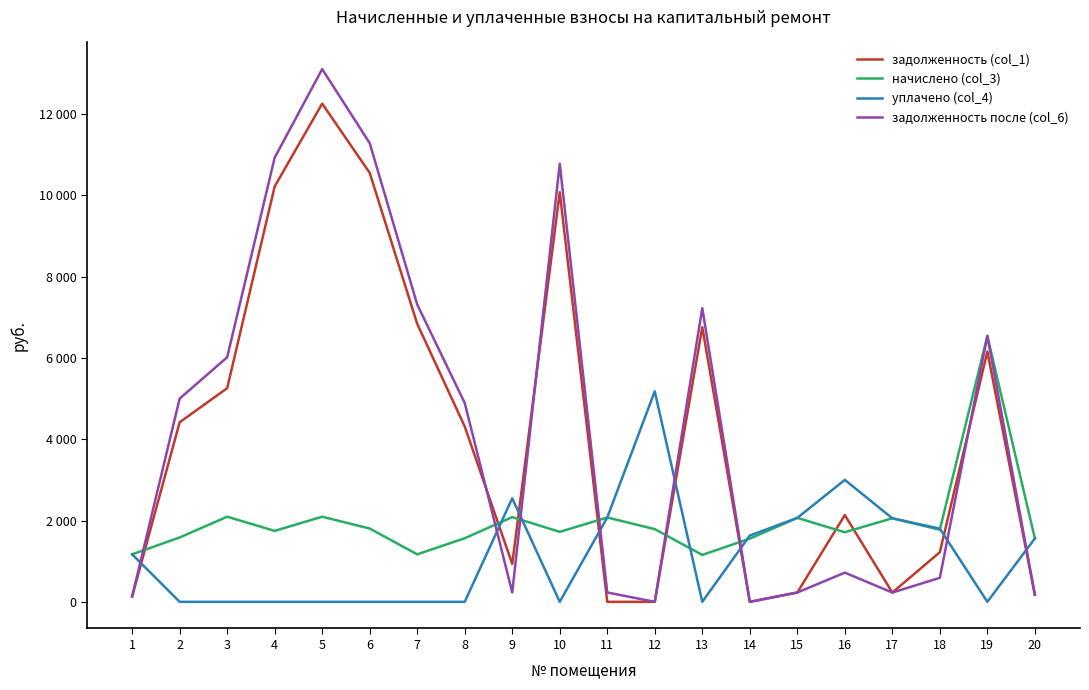

Does the chart have visible grid lines?

No